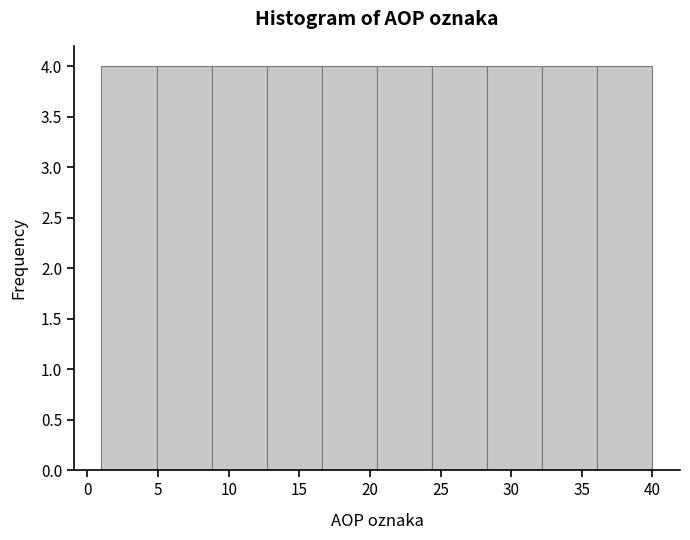

Reading left to right, list every bar in this chart as the range it spans on the x-axis followed by its height. Neither the bar edges nor the heights are printed on the chart, so give them approximately, as read against the axes.

1.0 to 4.9: 4
4.9 to 8.8: 4
8.8 to 12.7: 4
12.7 to 16.6: 4
16.6 to 20.5: 4
20.5 to 24.4: 4
24.4 to 28.3: 4
28.3 to 32.2: 4
32.2 to 36.1: 4
36.1 to 40.0: 4